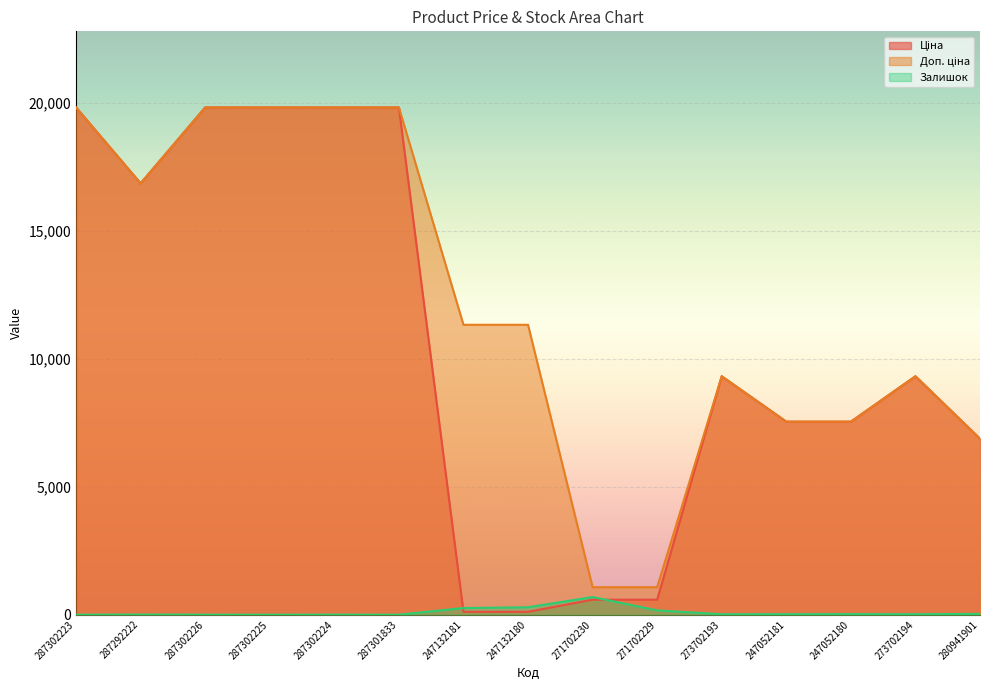

Which series has the largest total across all categories?

Доп. ціна